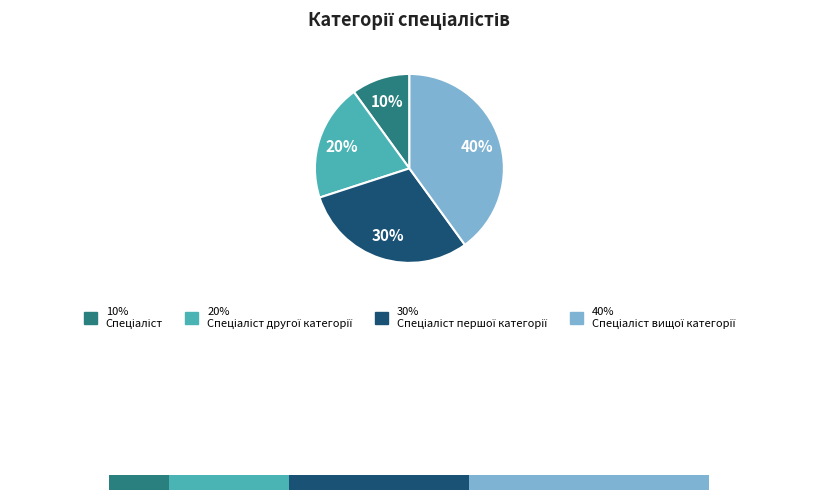

To the nearest percent, what percentage of the pie is Спеціаліст другої категорії?

20%